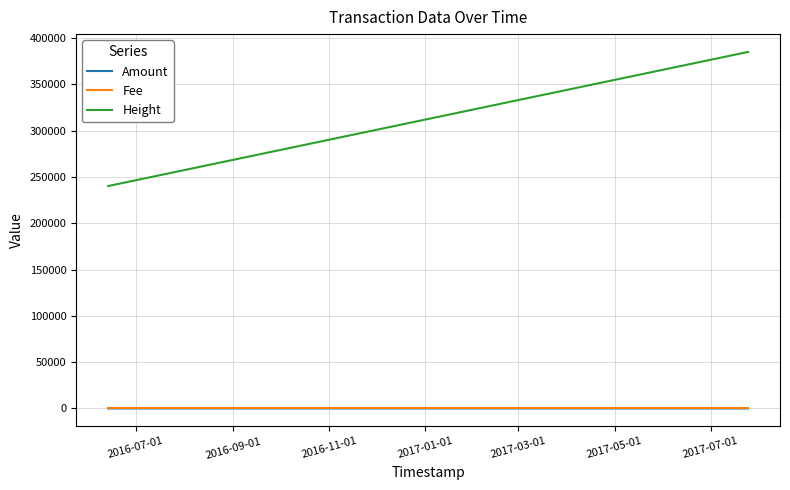

How many lines are shown in the chart?

3